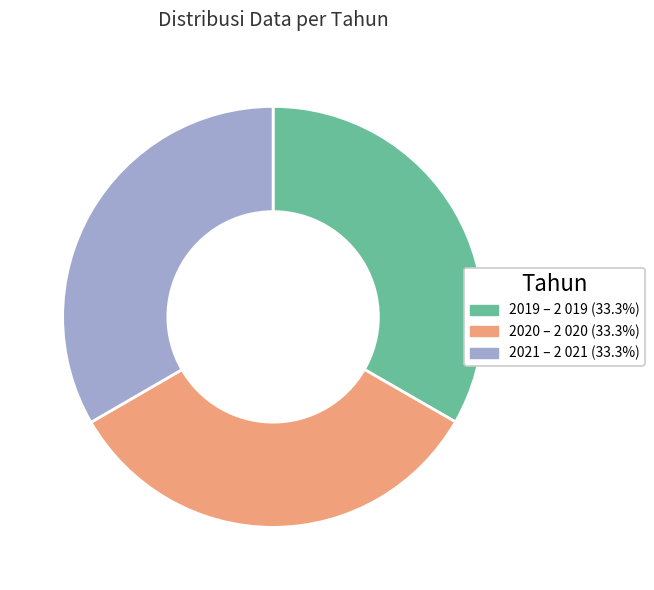

Combined, do 2021 and 2019 account for over 50%?

Yes